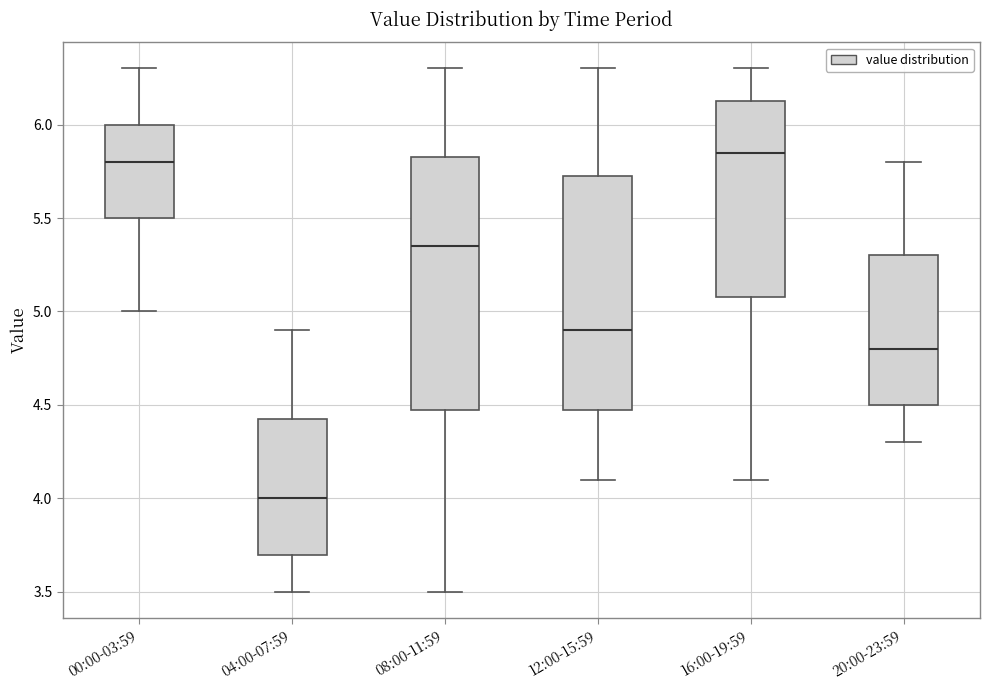

Where is the upper edge of the box for 08:00-11:59 on the y-axis? The values are not printed on the chart, so give them approximately, as read against the axis.

5.85